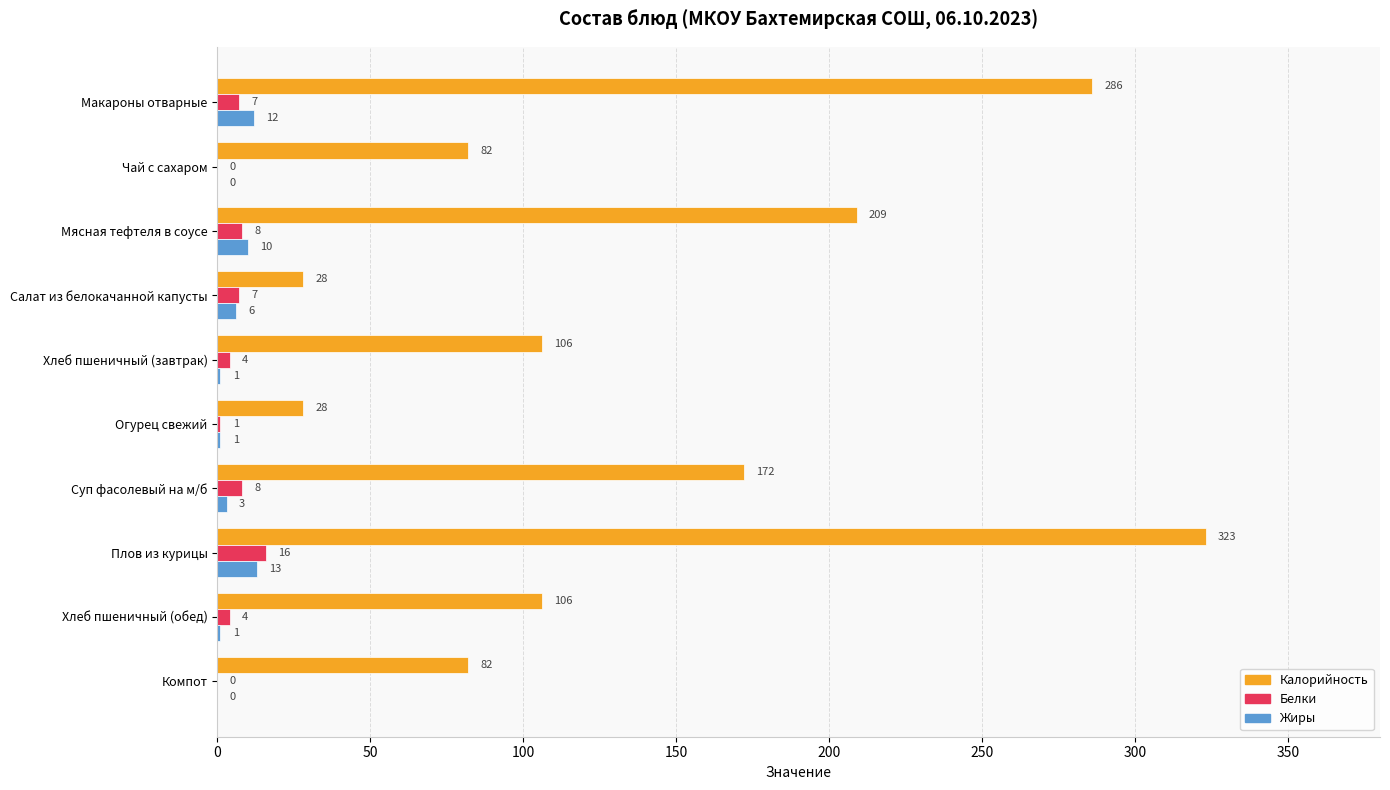

Where is Жиры nearest to the value 6?

Салат из белокачанной капусты